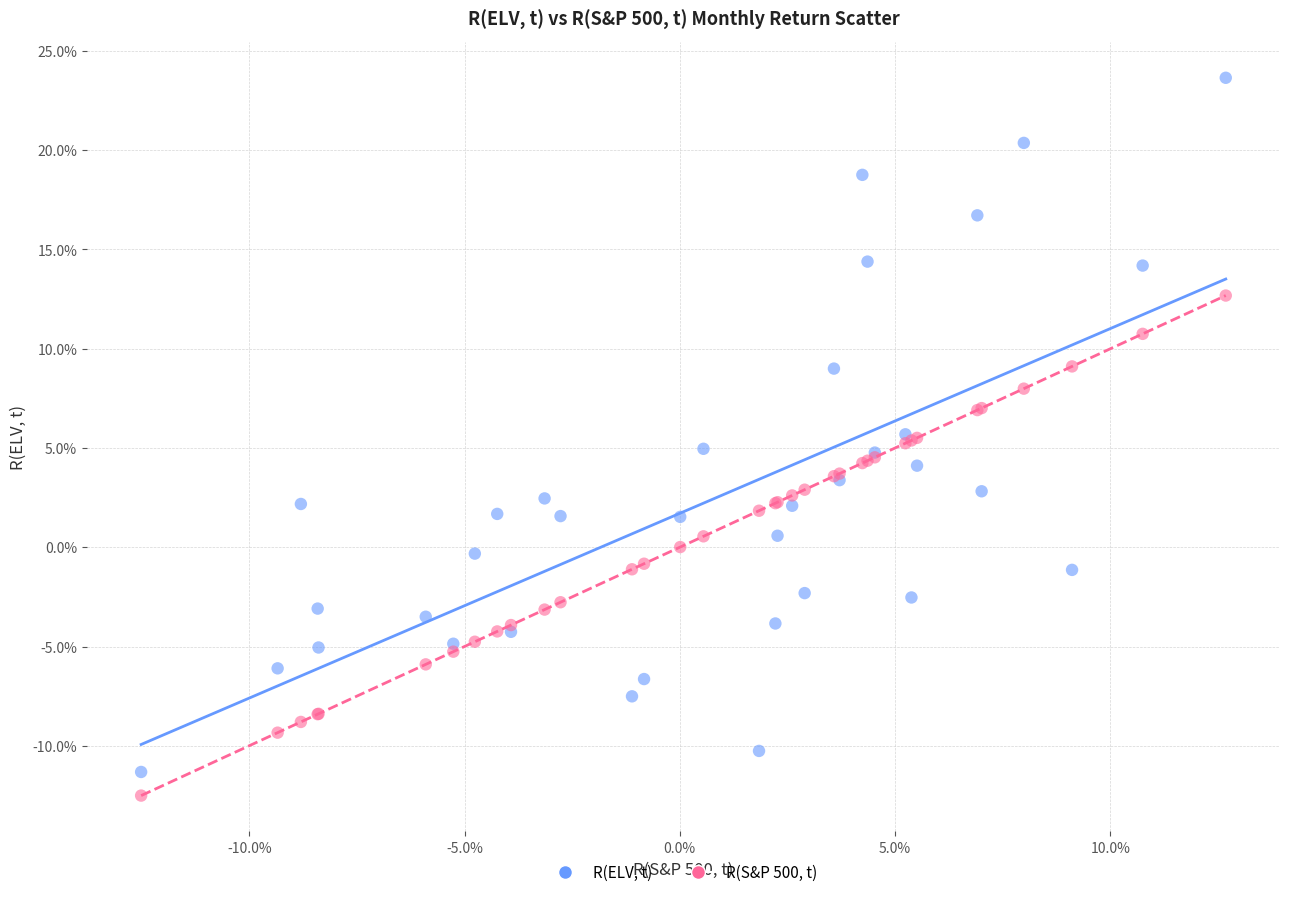

Which series contains the lowest Y value?

R(S&P 500, t)